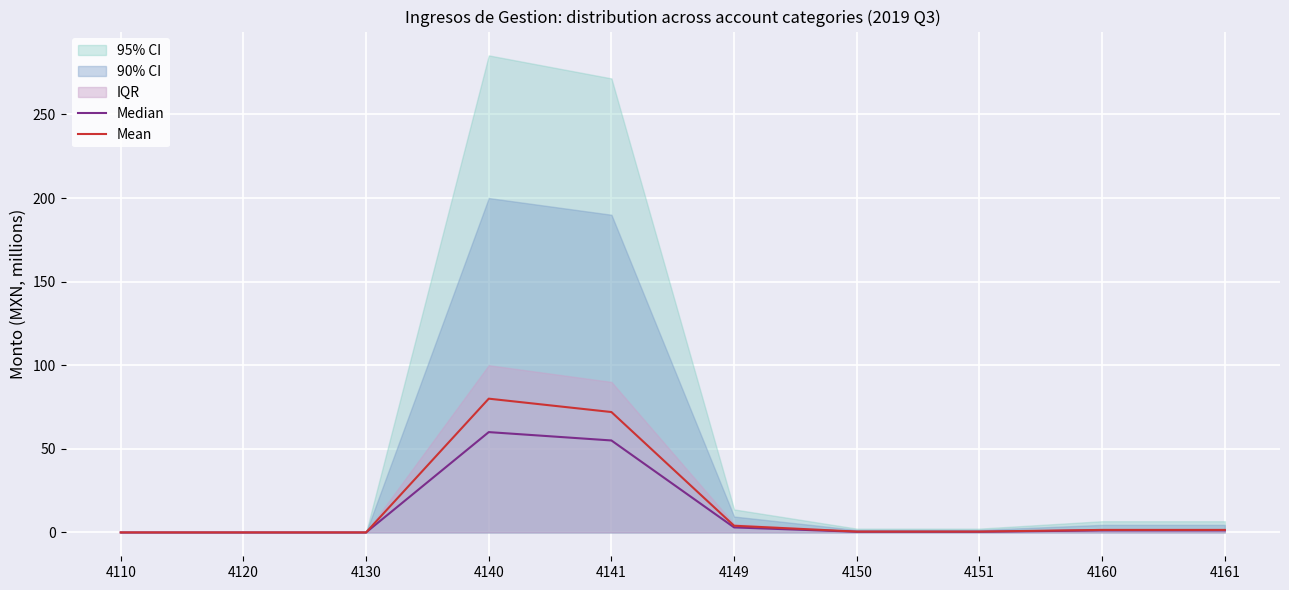

Which series changed the most between 4149 and 4160?

Mean